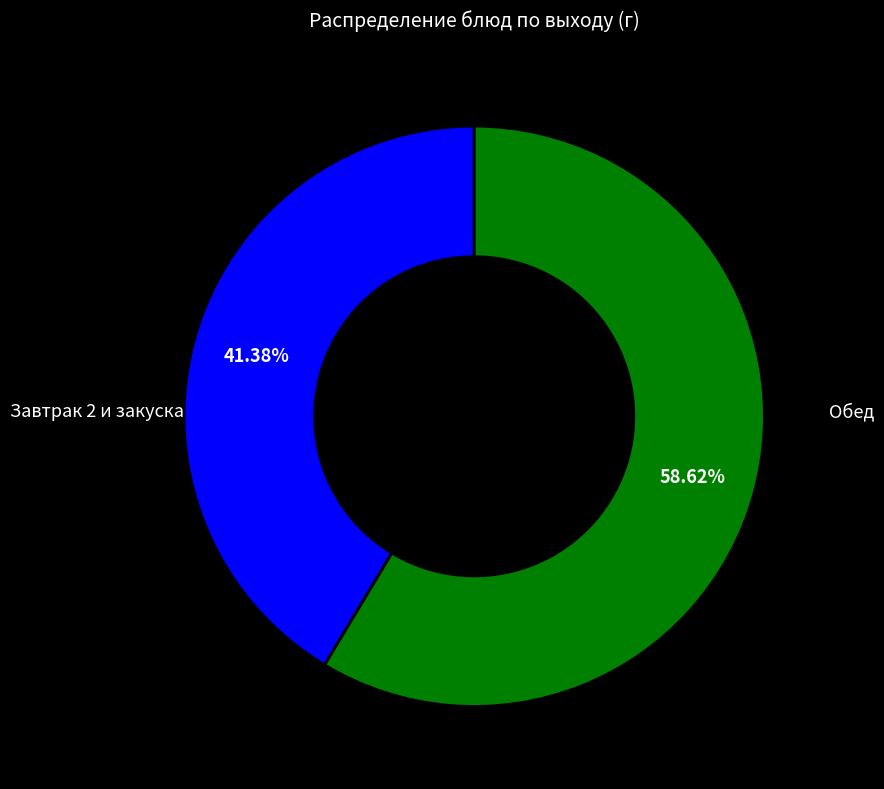

How many segments does this pie chart have?

2